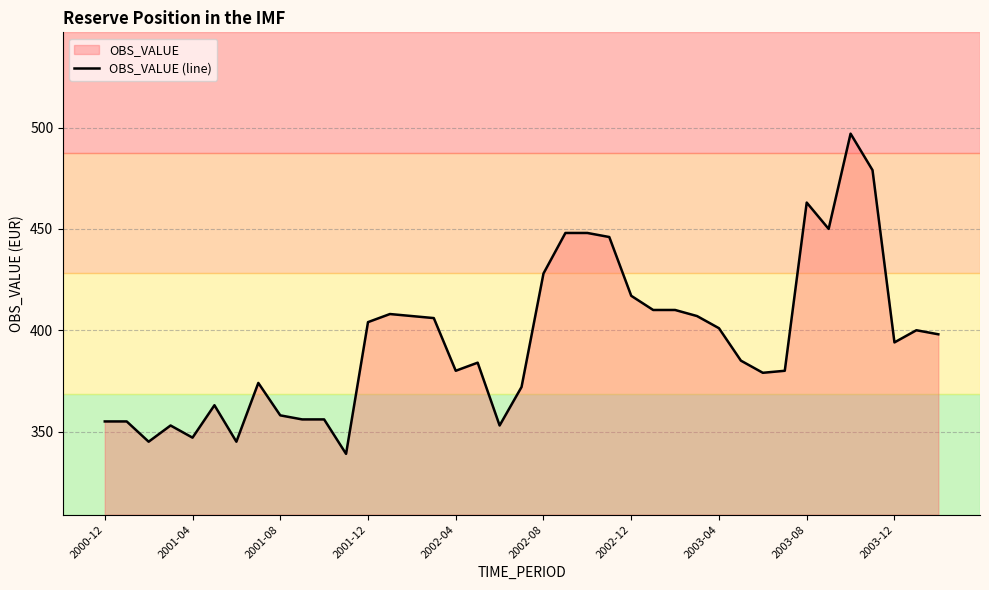

What is the greatest value displayed?

497